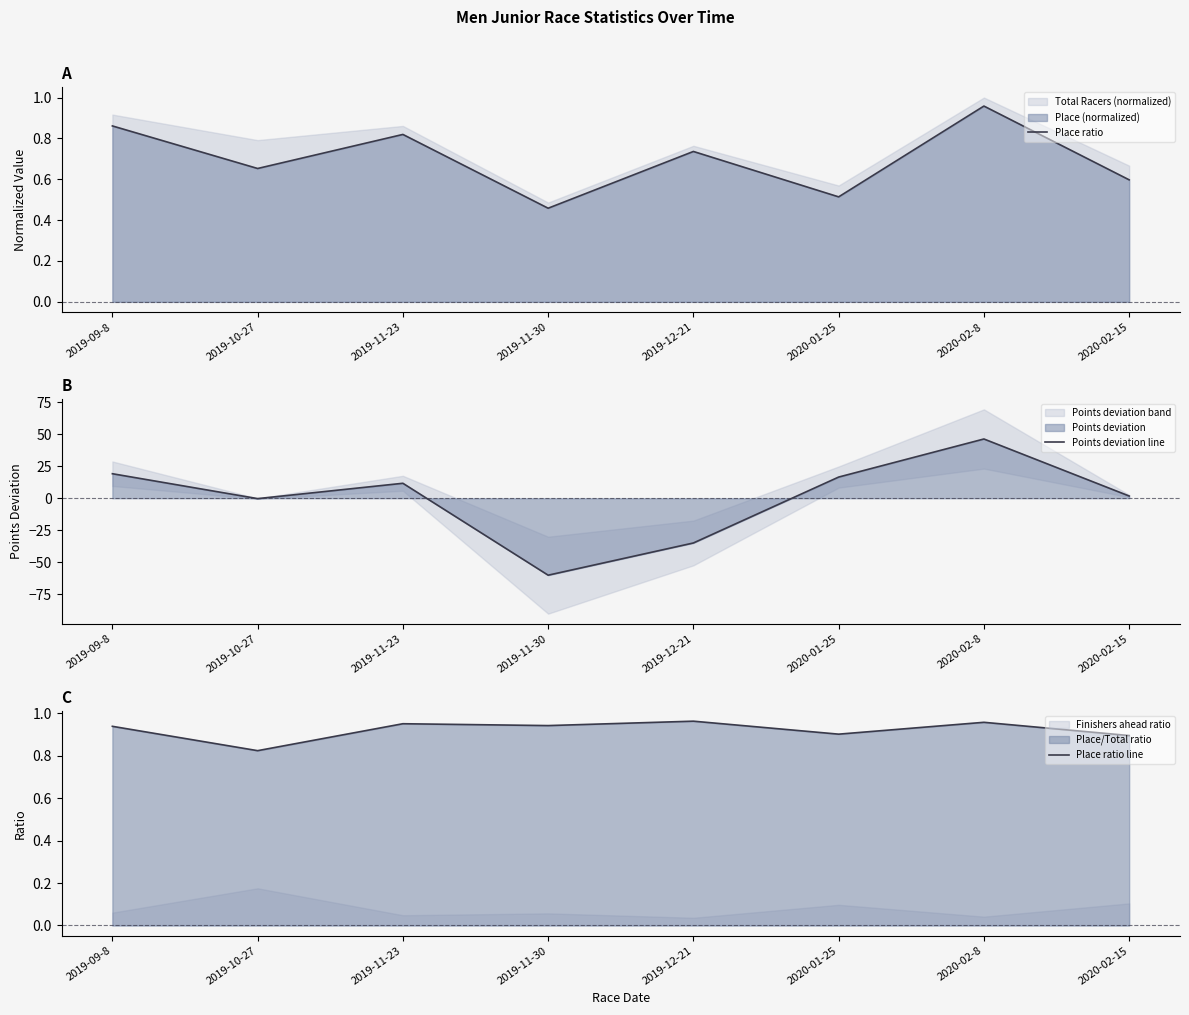

How many distinct data groups are displayed?

3